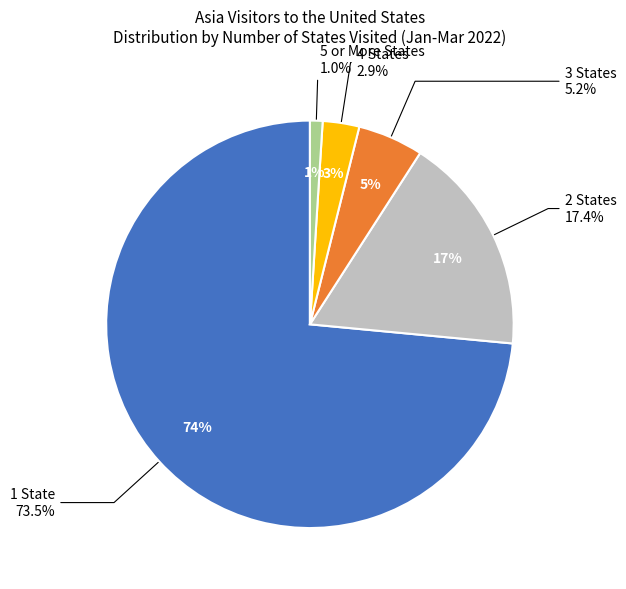

Which slice is the smallest?

5 or More States